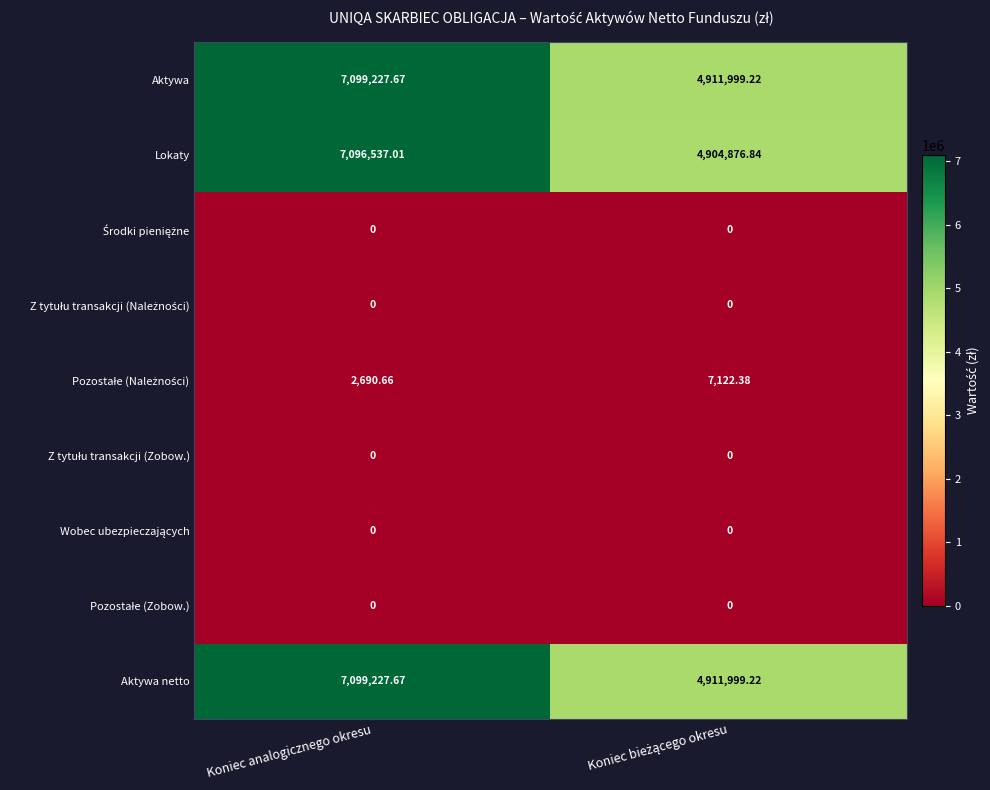

At which category is the sum across all series the highest?

Koniec analogicznego okresu